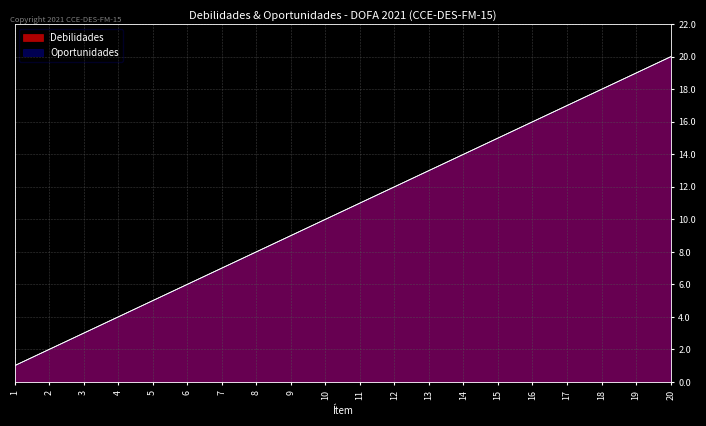

Reading left to right, transcribe all the data shown in this chart.

Debilidades: 1	2	3	4	5	6	7	8	9	10	11	12	13	14	15	16	17	18	19	20
Oportunidades: 1	2	3	4	5	6	7	8	9	10	11	12	13	14	15	16	17	18	19	20